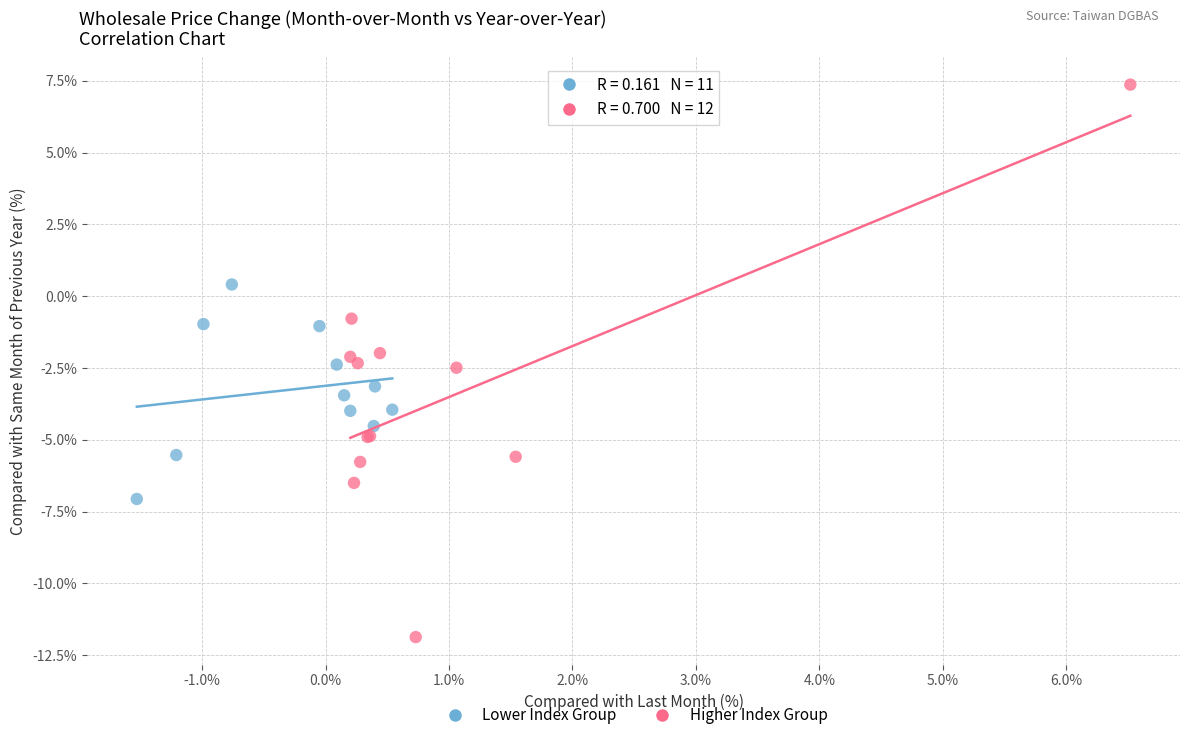

Which series has the widest spread of Y values?

Higher Index Group